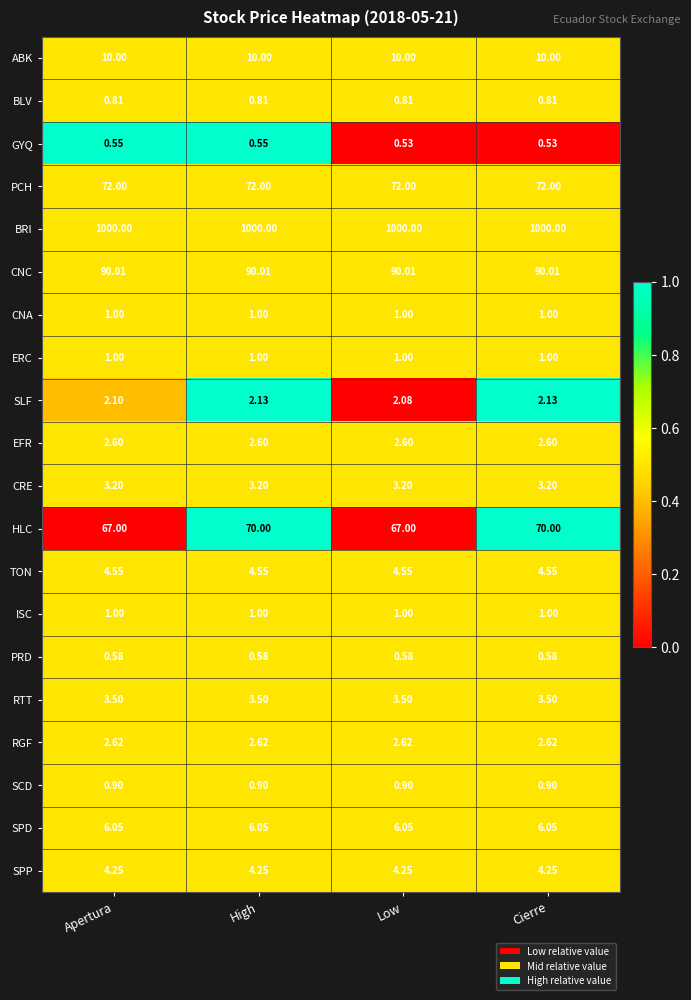

Which series has the largest total across all categories?

BRI